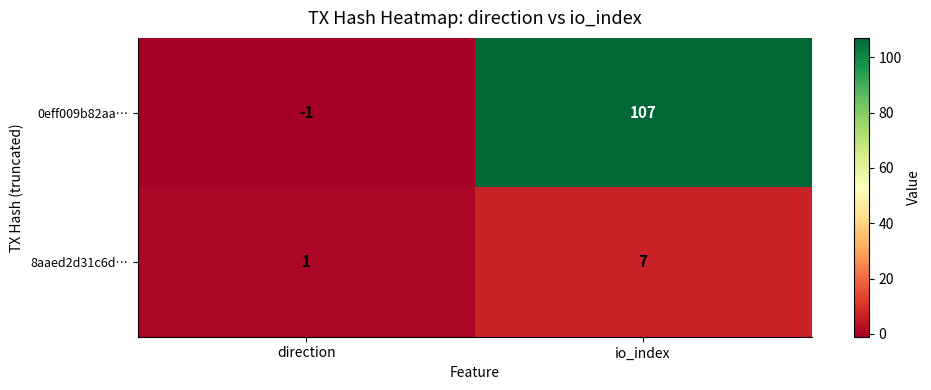

At which label is 8aaed2d31c6d… closest to 4?

direction